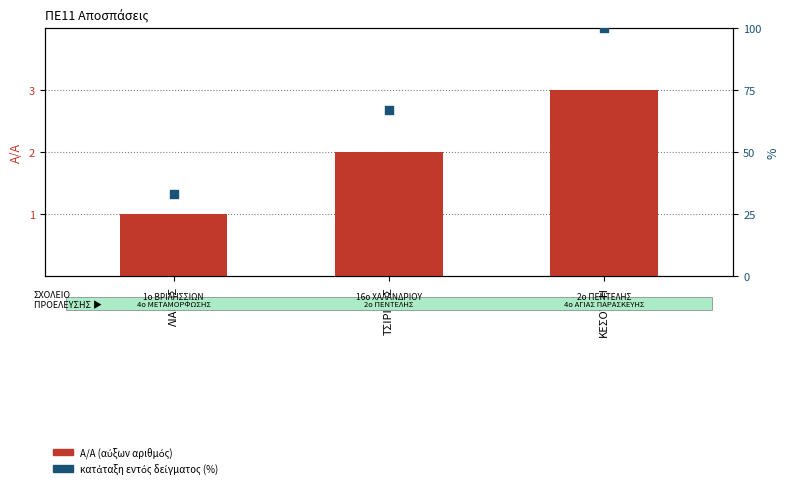

What are all the series names shown in the legend?

A/A (αύξων αριθμός), κατάταξη (%)